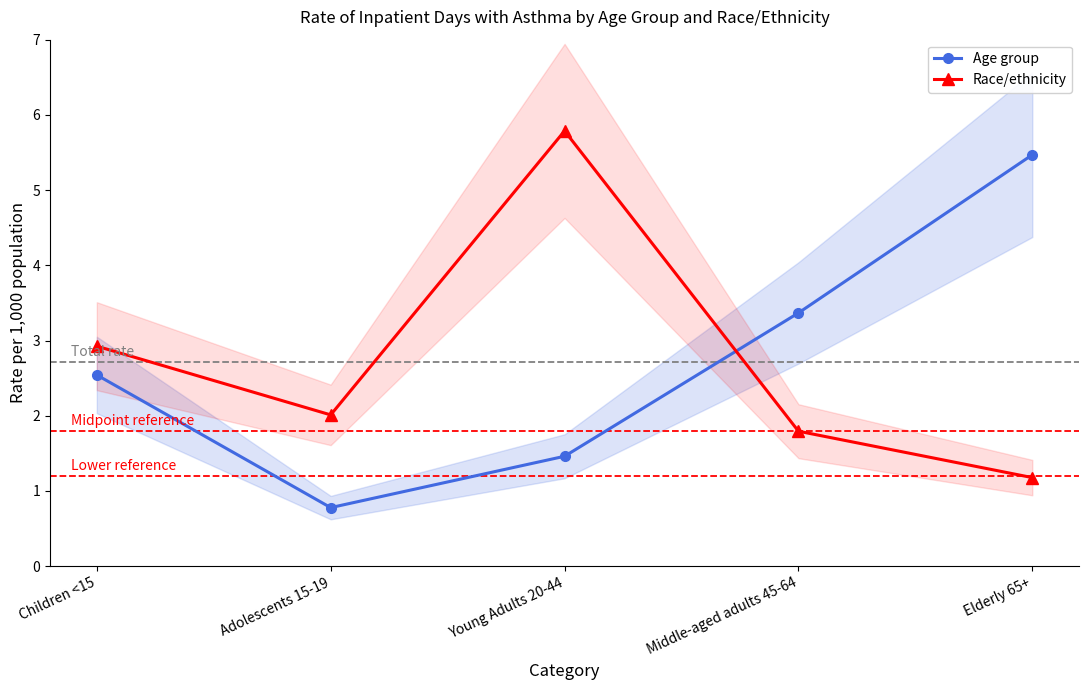

Is this an area chart (filled region under the line)?

No